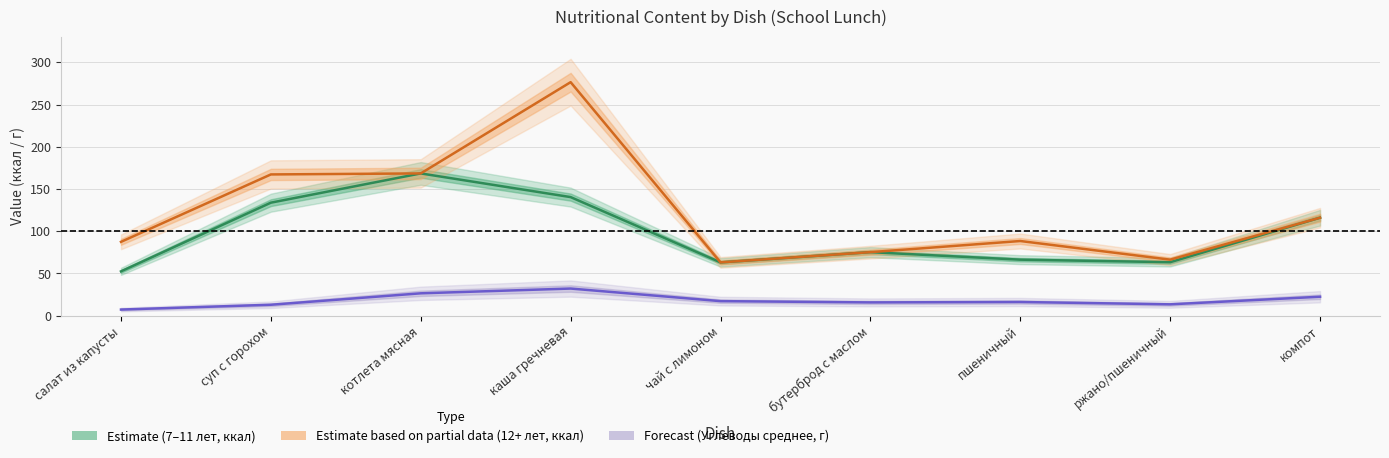

True or false: Estimate based on partial data (12+ лет, ккал) and Estimate (7–11 лет, ккал) cross at least once.

False